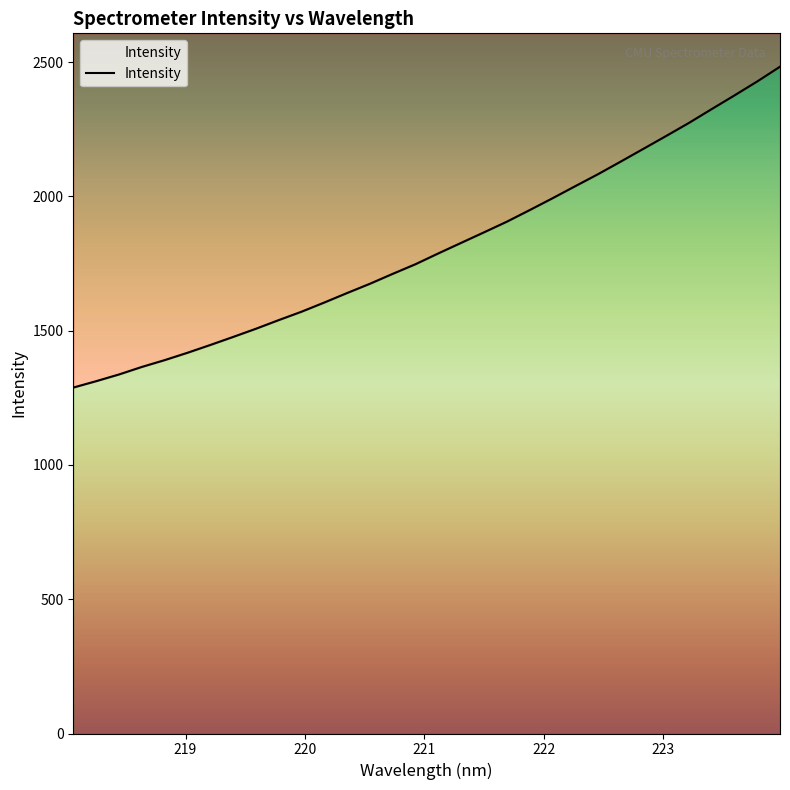

How many lines are shown in the chart?

1